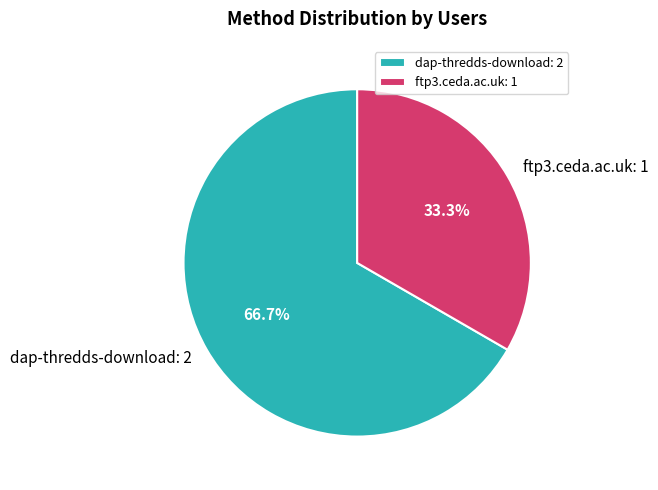

What is the largest slice in the pie chart?

dap-thredds-download